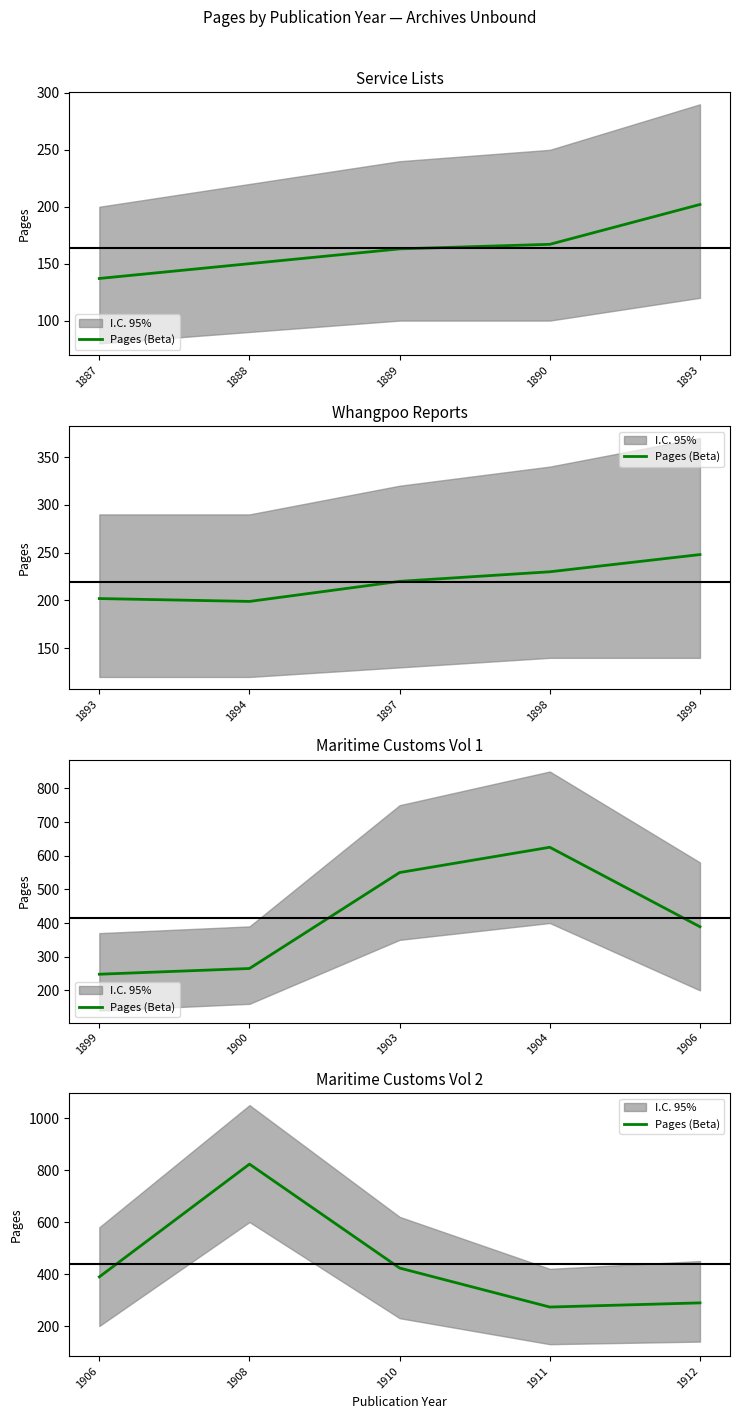

What is the greatest value displayed?

823